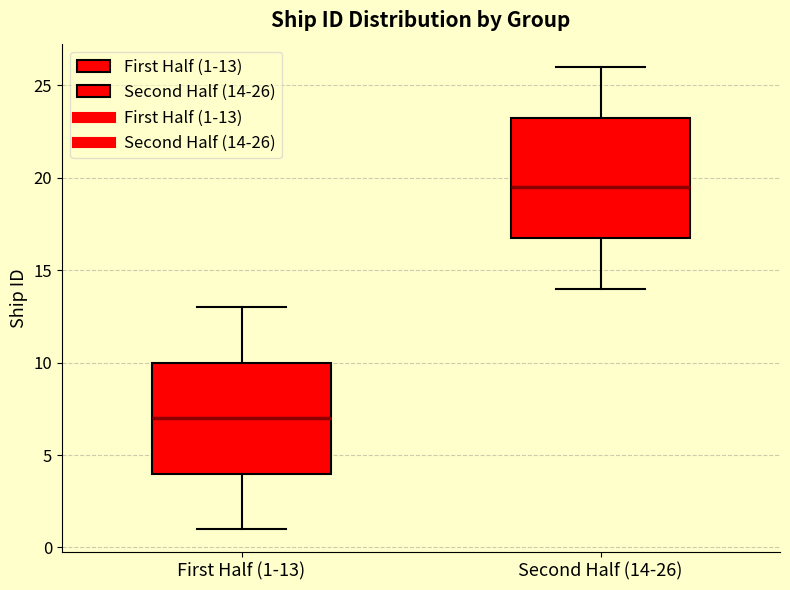

Where does the median line of the box for First Half (1-13) sit on the y-axis? The values are not printed on the chart, so give them approximately, as read against the axis.

7.0